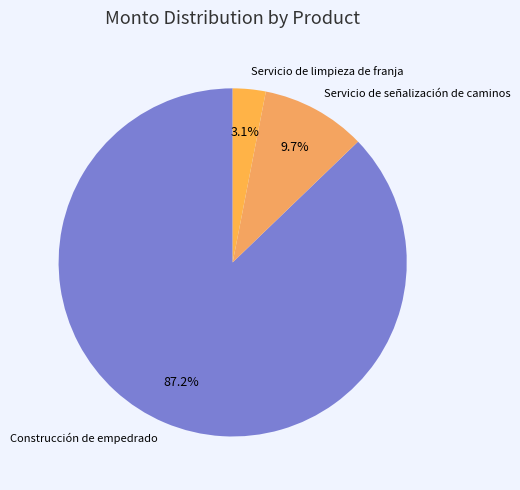

Which slice is the largest?

Construcción de empedrado